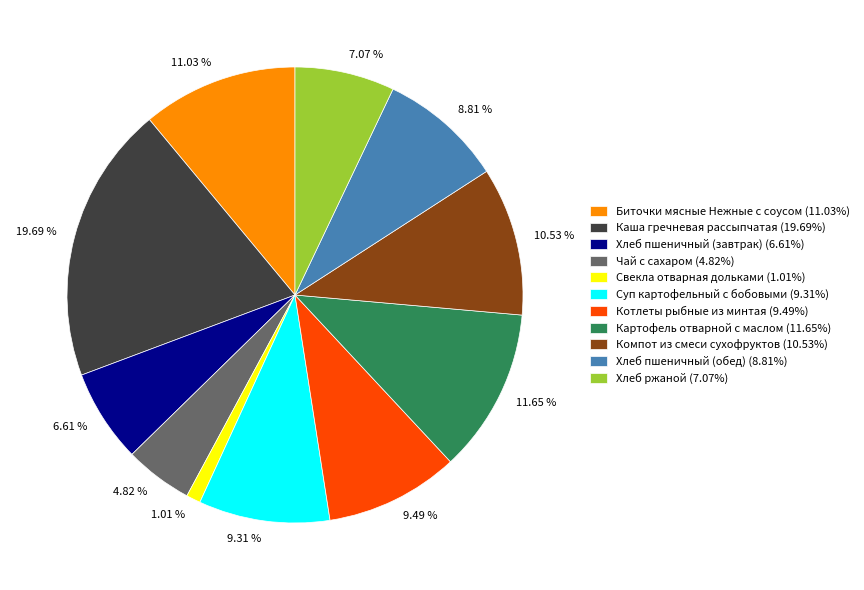

Which has a higher value, Котлеты рыбные из минтая or Биточки мясные Нежные с соусом?

Биточки мясные Нежные с соусом